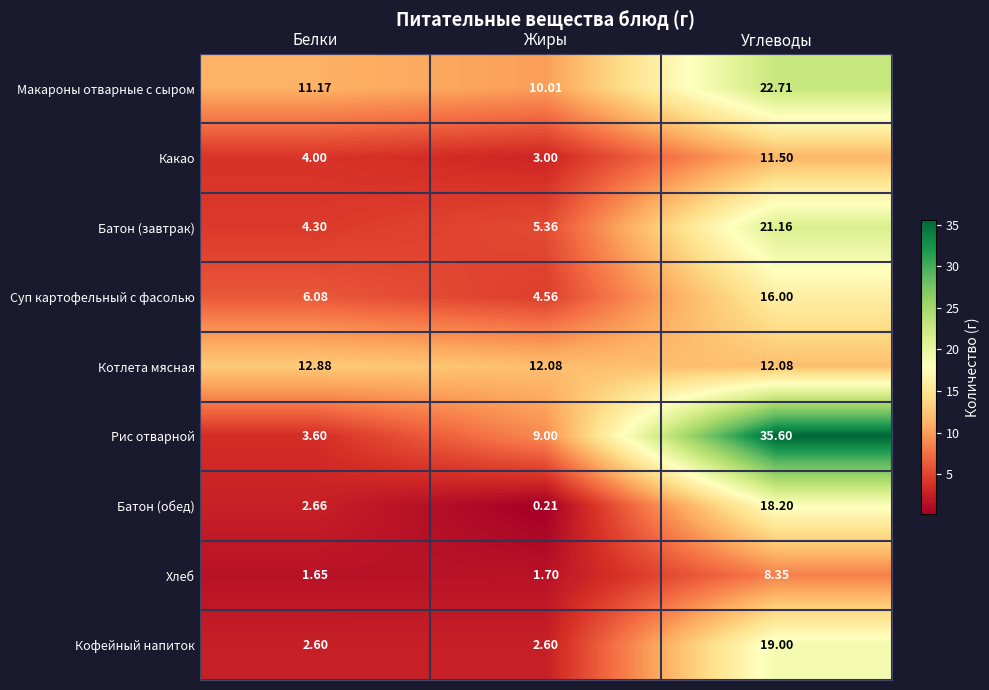

At which category is the sum across all series the highest?

Углеводы